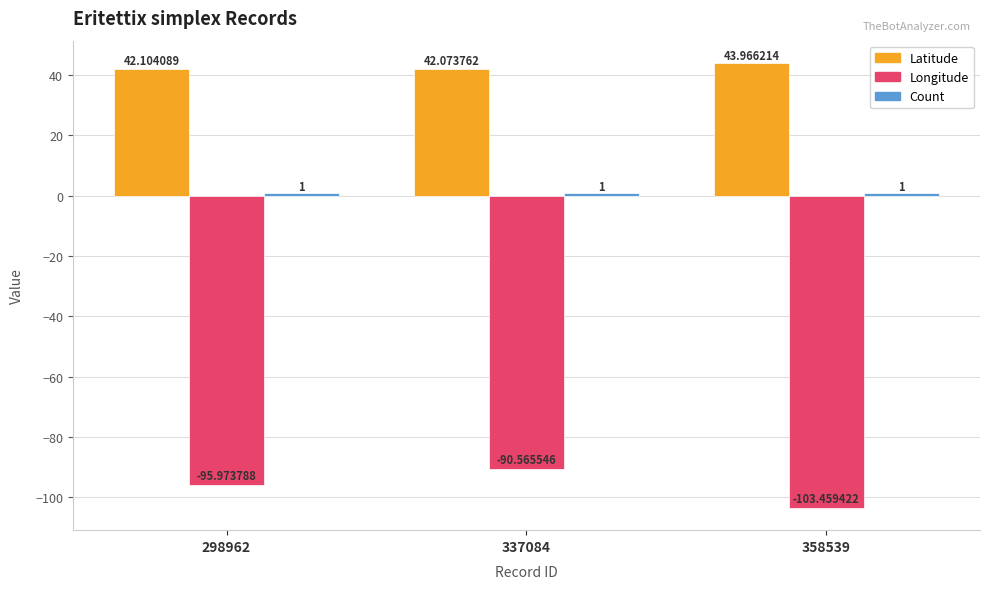

The Longitude series shows -54.7 at 298962. True or false?

False